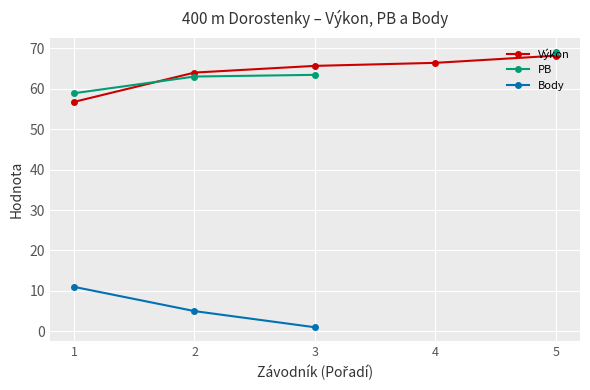

Count the number of data series in this chart.

3